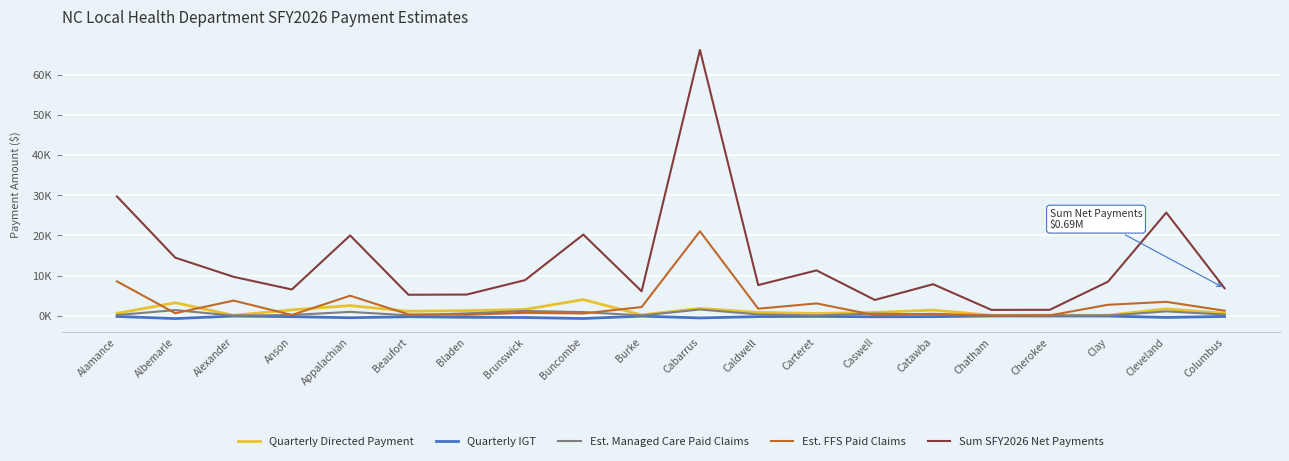

Is this an area chart (filled region under the line)?

No